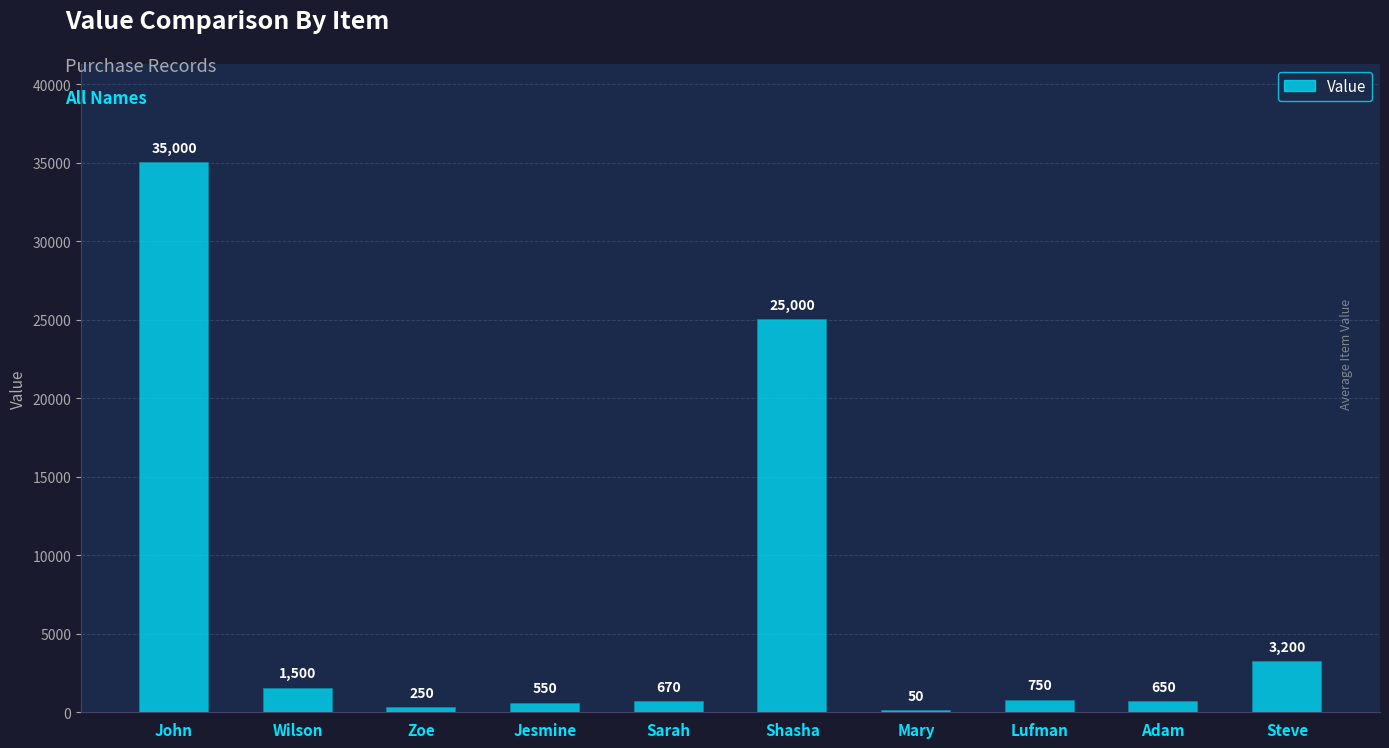

How many series are shown in this chart?

1